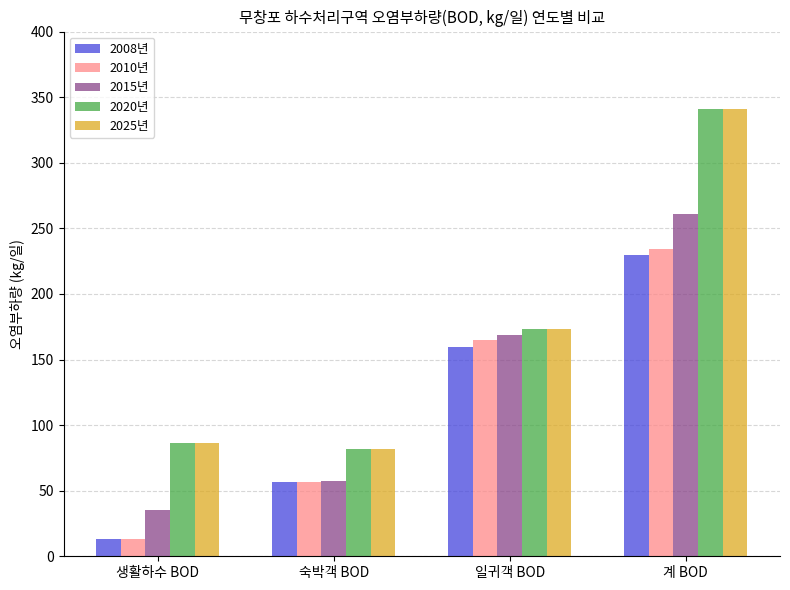

What is the difference between the maximum and second lowest values in the 2008년 series?

173.3